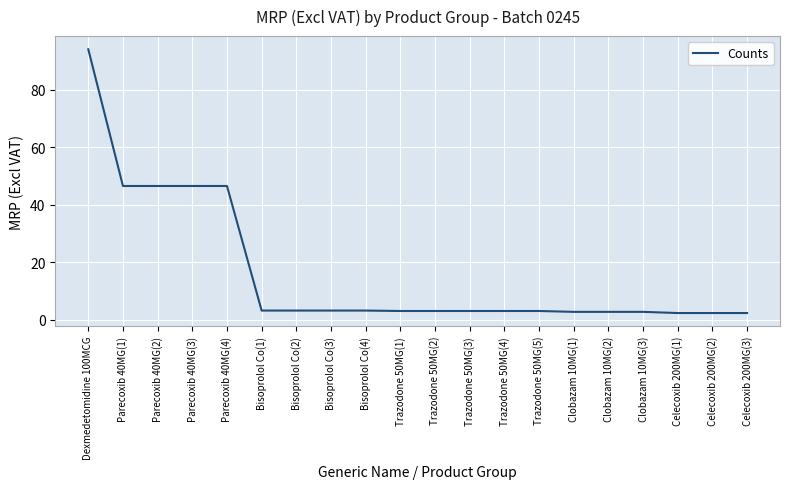

True or false: the data shows 2.8 at Clobazam 10MG(2).

True